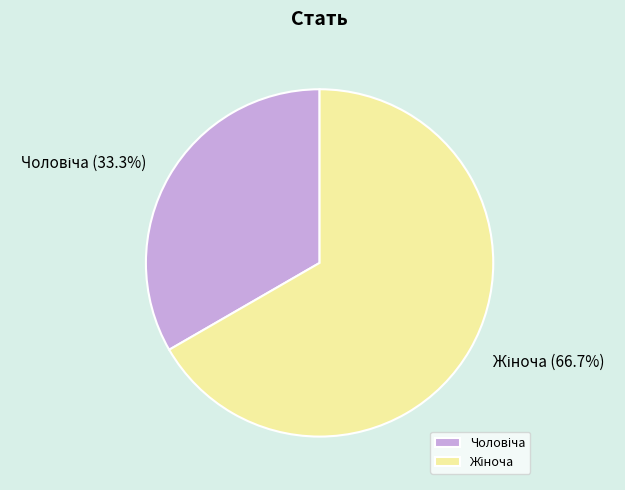

Is there any slice that represents more than half of the pie?

Yes